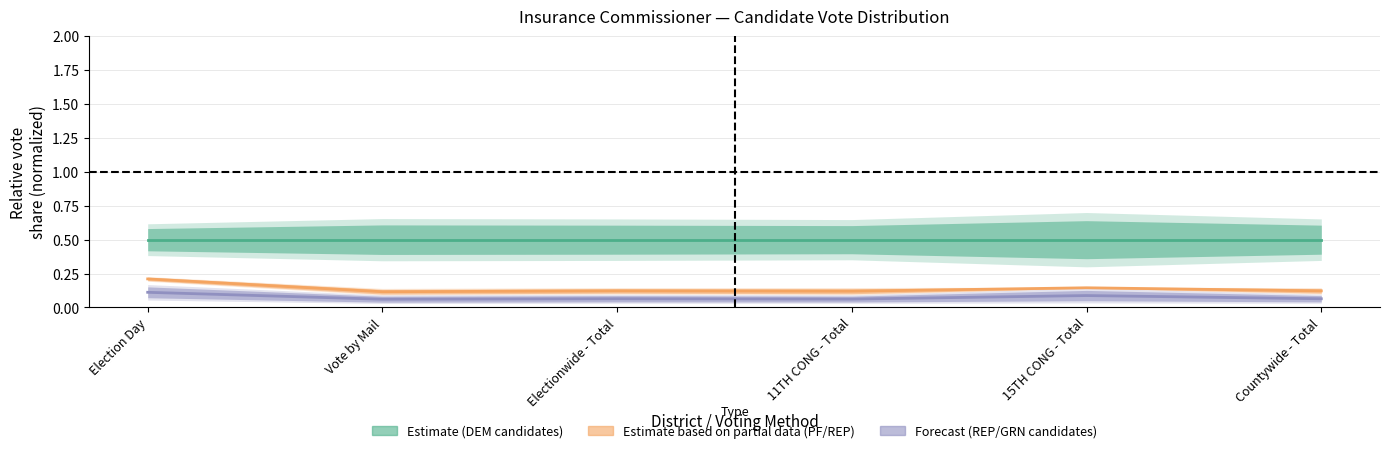

At which label does Estimate (DEM candidates) reach its minimum?

Election Day